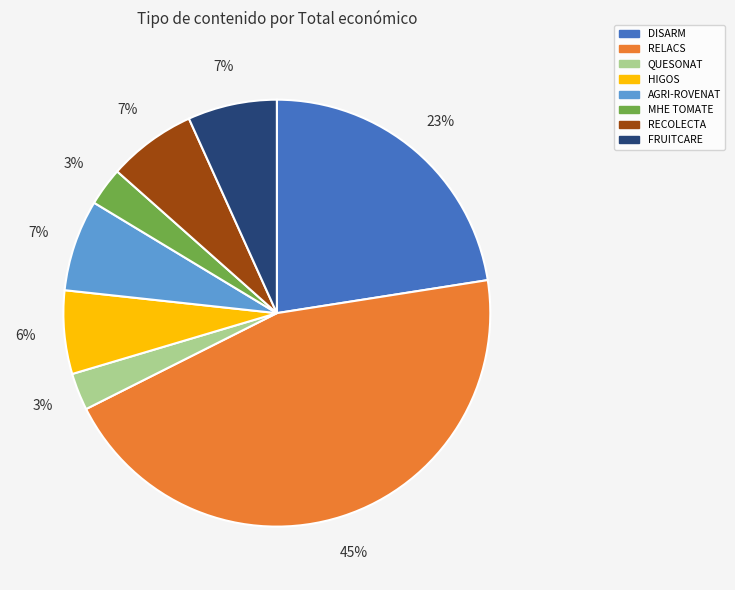

What is the largest slice in the pie chart?

RELACS